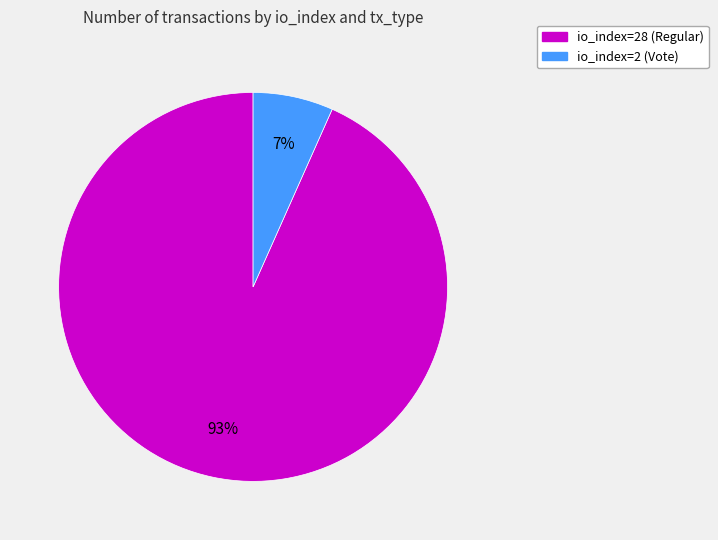

To the nearest percent, what is the combined percentage of io_index=2 (Vote) and io_index=28 (Regular)?

100%